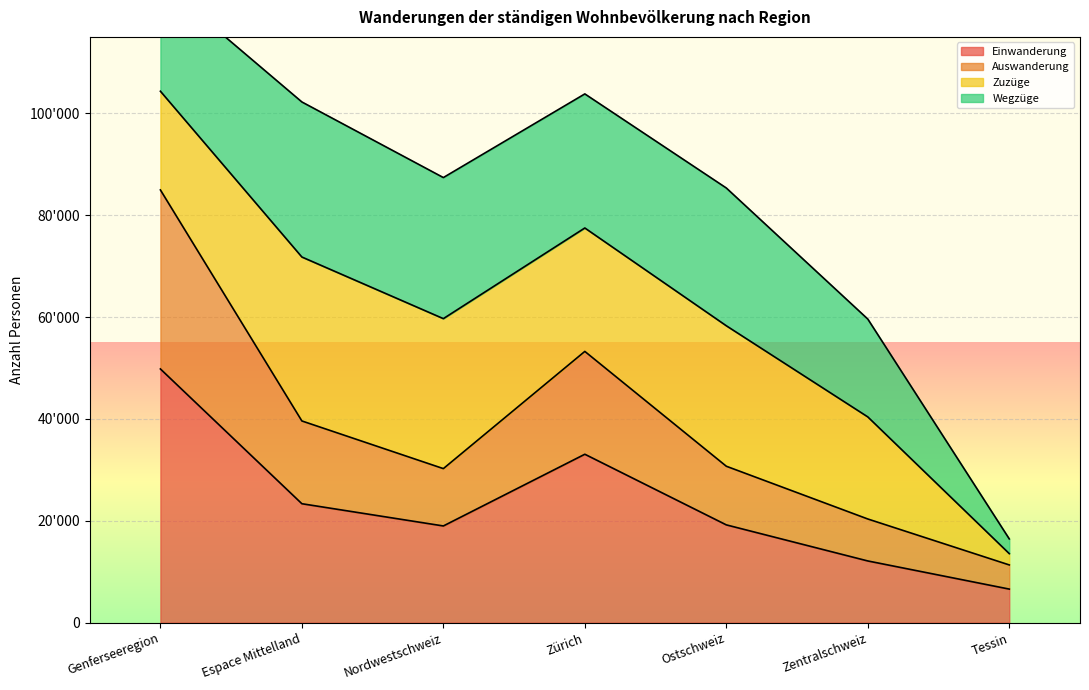

True or false: Auswanderung and Einwanderung cross at least once.

False